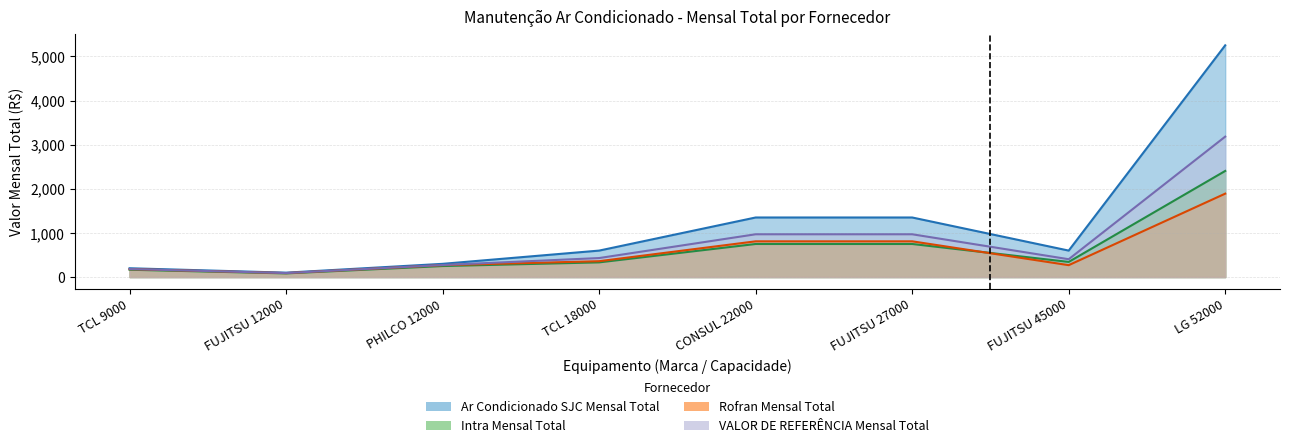

At which label does Rofran Mensal Total reach its peak?

LG 52000